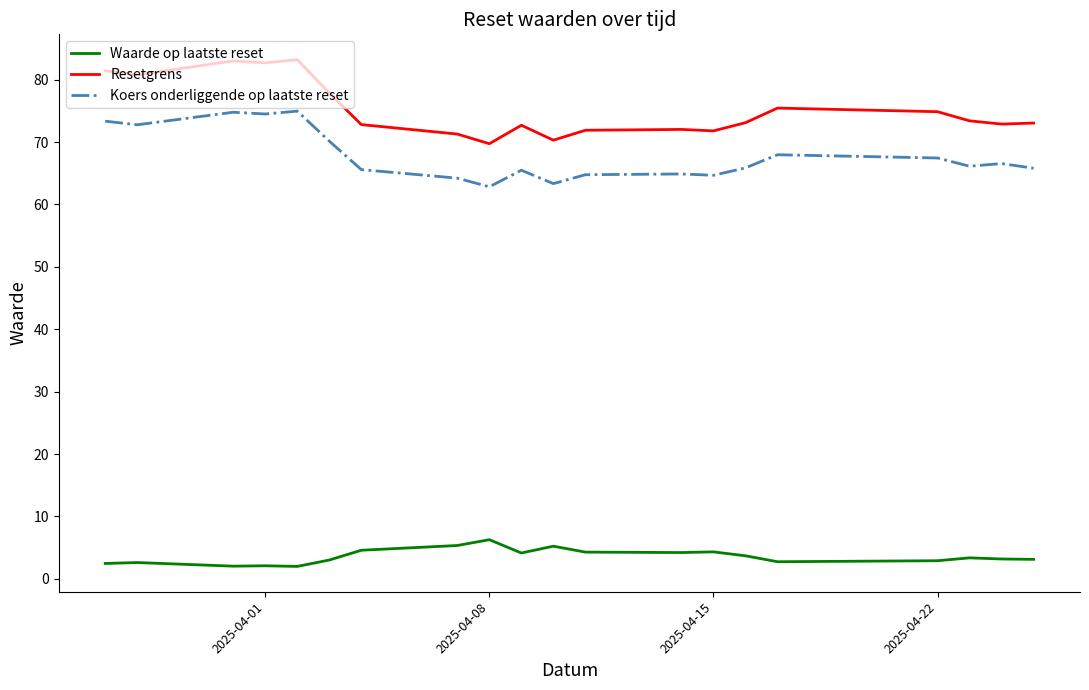

List the series in order of their peak value, highest first.

Resetgrens, Koers onderliggende op laatste reset, Waarde op laatste reset